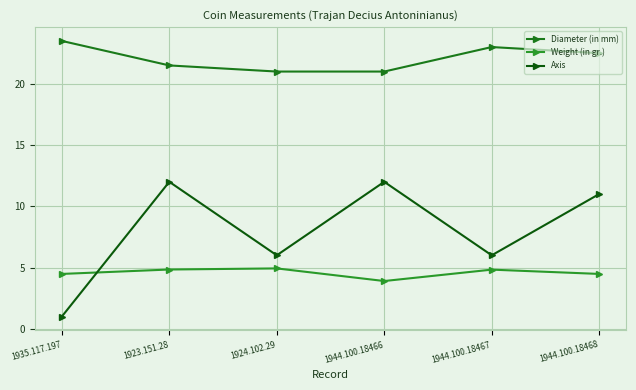

Is this an area chart (filled region under the line)?

No